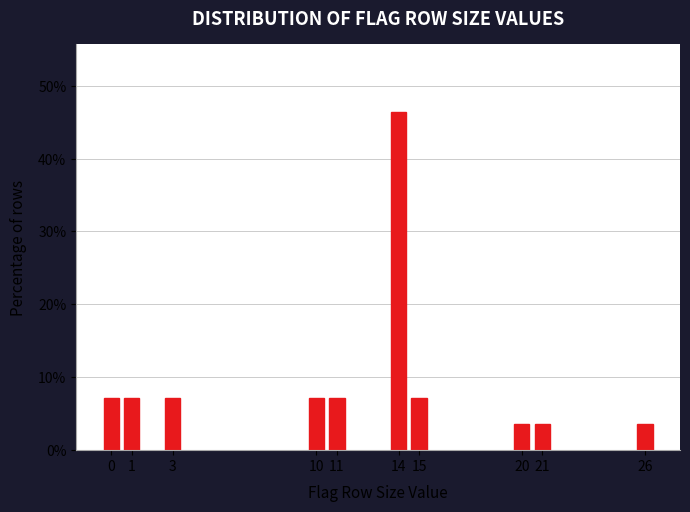

Reading right to left, what are all the values shown in this chart?

3.6	3.6	3.6	7.1	46.4	7.1	7.1	7.1	7.1	7.1